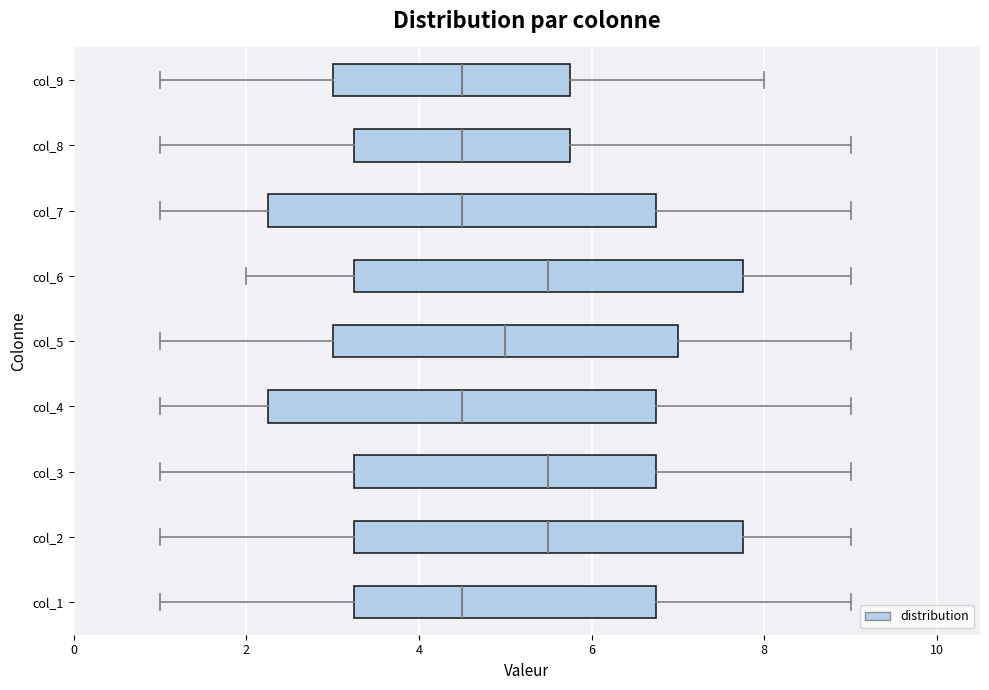

Reading bottom to top, transcribe this box plot: for each box, give where its median line is, the range the box spans, and where its two whiskers end, as read against the x-axis. The values are not printed on the chart, so give them approximately, as read against the axis.

col_1: median 4.6, box 3.2 to 6.8, whiskers 1.0 to 9.0
col_2: median 5.6, box 3.2 to 7.8, whiskers 1.0 to 9.0
col_3: median 5.6, box 3.2 to 6.8, whiskers 1.0 to 9.0
col_4: median 4.6, box 2.2 to 6.8, whiskers 1.0 to 9.0
col_5: median 5.0, box 3.0 to 7.0, whiskers 1.0 to 9.0
col_6: median 5.6, box 3.2 to 7.8, whiskers 2.0 to 9.0
col_7: median 4.6, box 2.2 to 6.8, whiskers 1.0 to 9.0
col_8: median 4.6, box 3.2 to 5.8, whiskers 1.0 to 9.0
col_9: median 4.6, box 3.0 to 5.8, whiskers 1.0 to 8.0